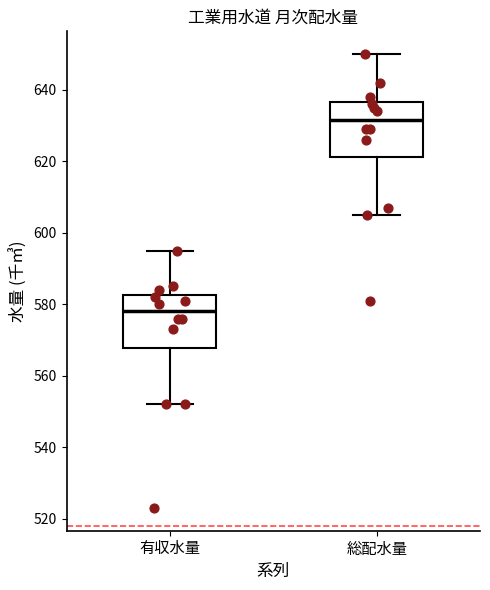

Reading left to right, transcribe this box plot: for each box, give where its median line is, the range the box spans, and where its two whiskers end, as read against the y-axis. The values are not printed on the chart, so give them approximately, as read against the axis.

有収水量: median 578, box 568 to 582, whiskers 552 to 596
総配水量: median 632, box 622 to 636, whiskers 606 to 650